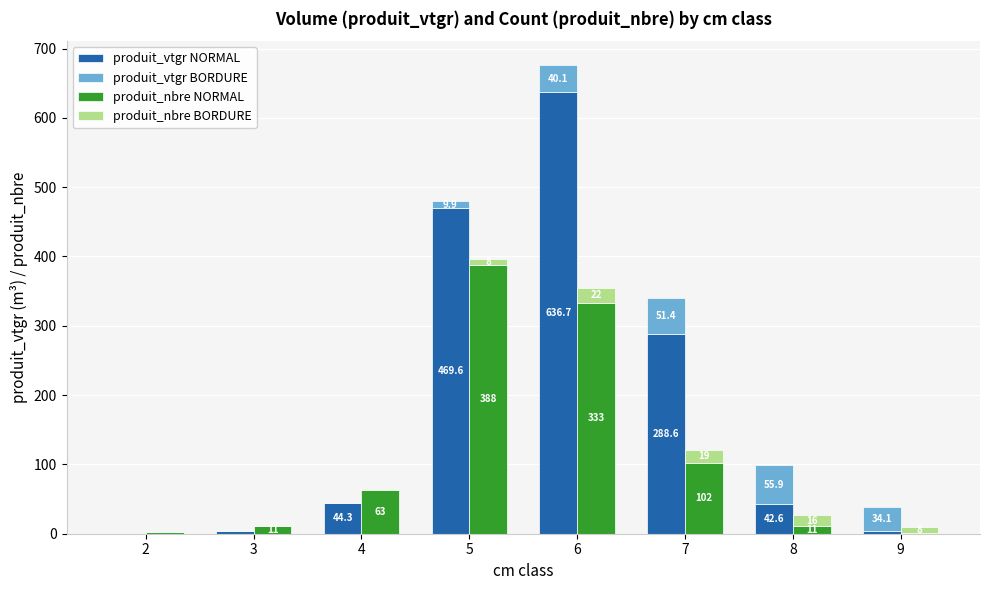

Reading left to right, extract all data points from this chart.

produit_vtgr NORMAL: 0.9	4.6	44.3	469.6	636.7	288.6	42.6	4.5
produit_vtgr BORDURE: 0.0	0.0	0.5	9.9	40.1	51.4	55.9	34.1
produit_nbre NORMAL: 3.0	11.0	63.0	388.0	333.0	102.0	11.0	1.0
produit_nbre BORDURE: 0.0	0.0	1.0	8.0	22.0	19.0	16.0	8.0